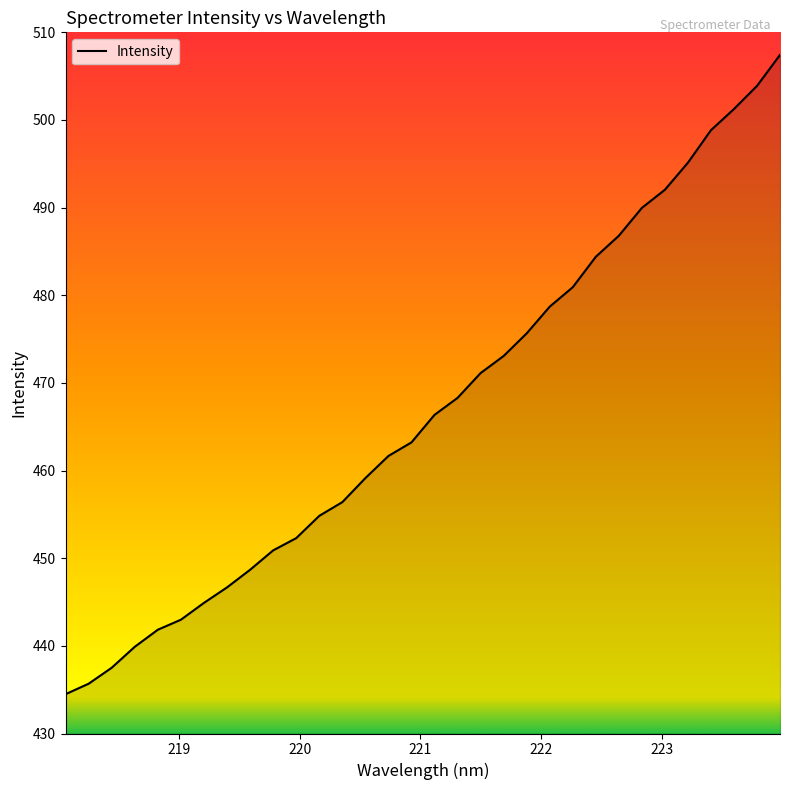

What is the difference between the second highest and second lowest values?

68.2